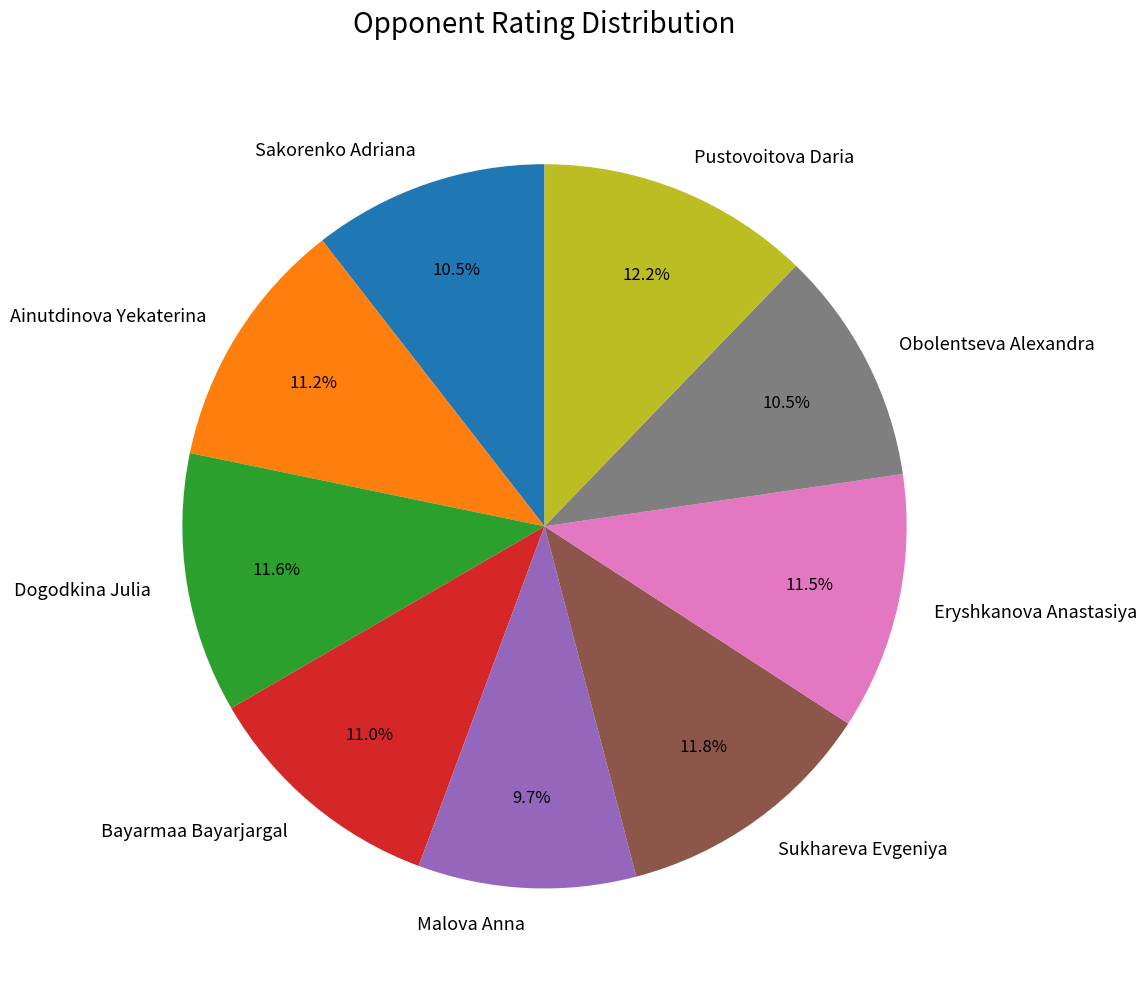

What portion of the pie excludes Pustovoitova Daria?

87.8%